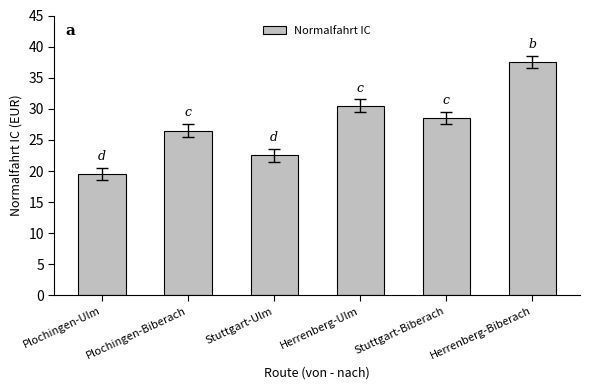

What is the difference between the maximum and minimum values?

18.0